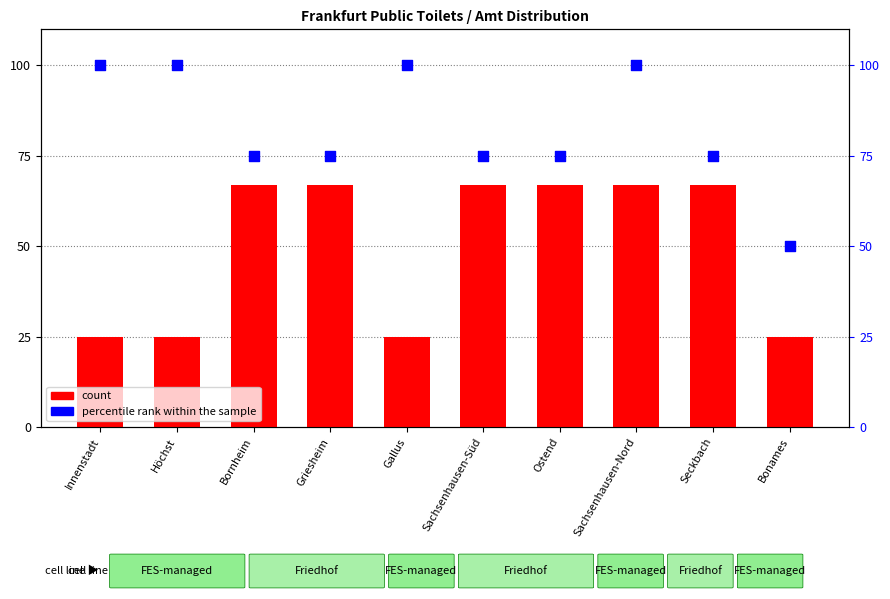

At how many categories does at least one series exceed 70?

9